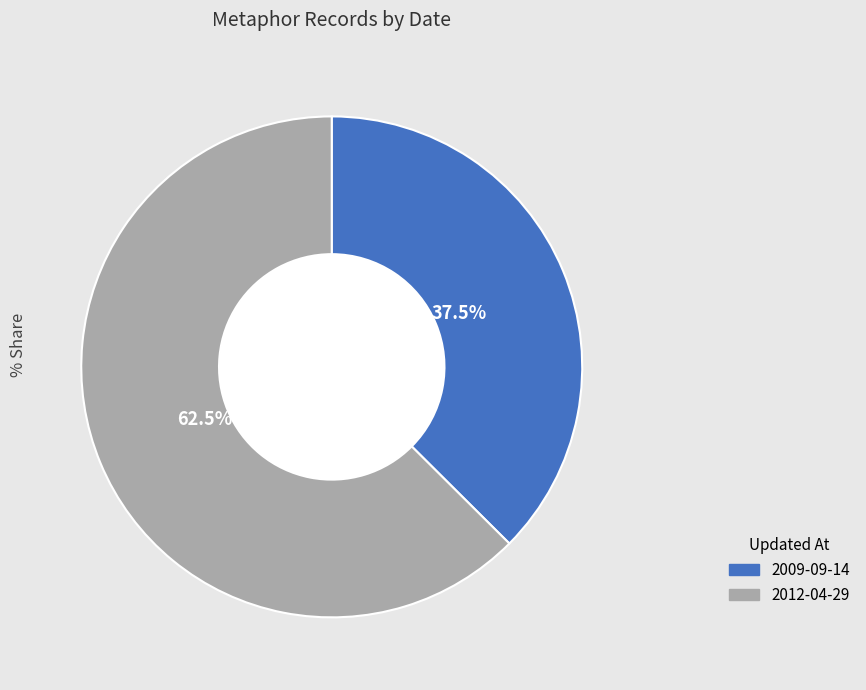

Which category has the biggest portion of the pie?

2012-04-29